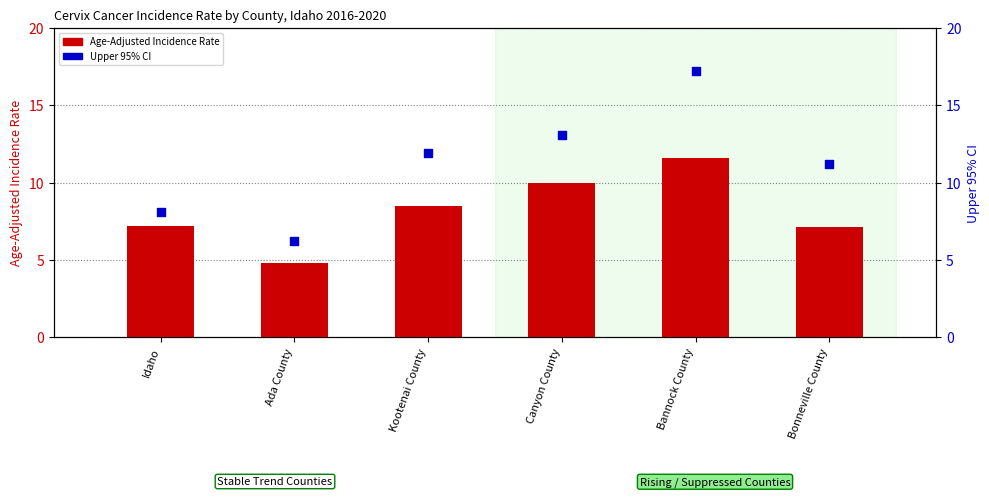

Which series has the largest total across all categories?

Upper 95% CI